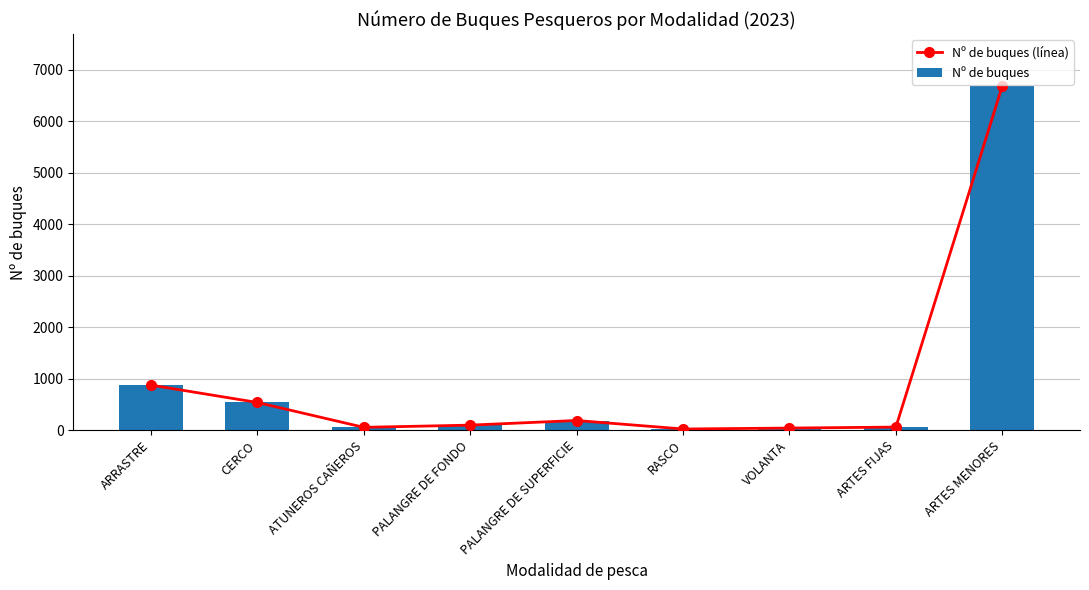

What are all the series names shown in the legend?

Nº de buques (línea), Nº de buques